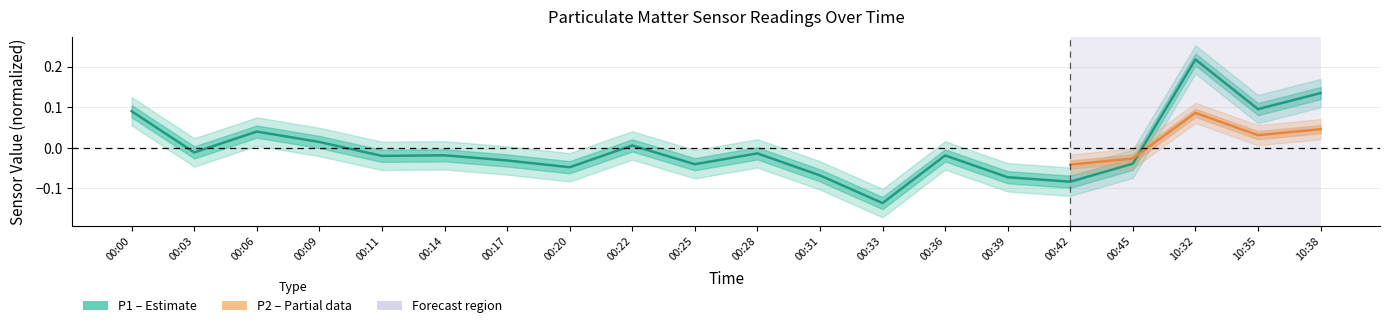

Count the number of values greater than 0.

7